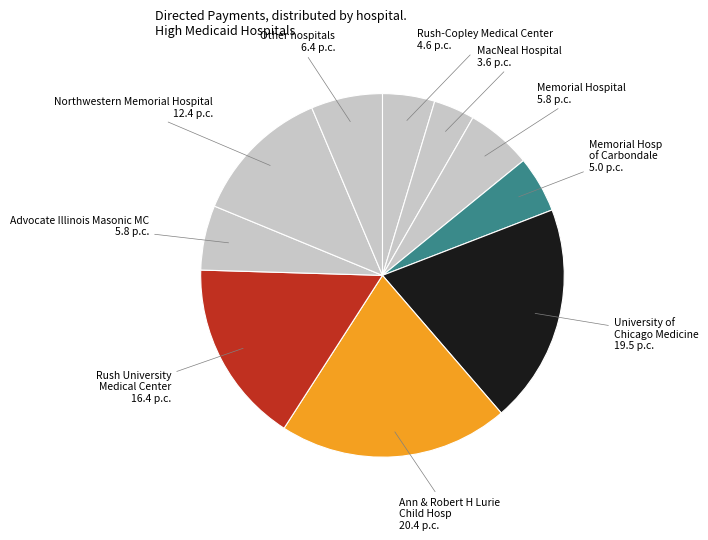

The Ann & Robert H Lurie Child Hosp slice represents 12% of the pie. True or false?

False